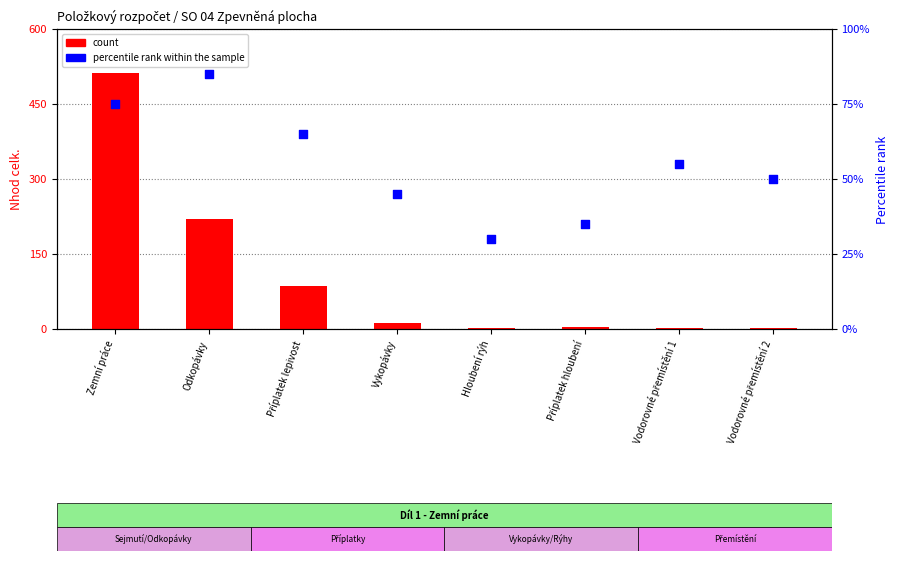

At which category is the sum across all series the highest?

Zemní práce